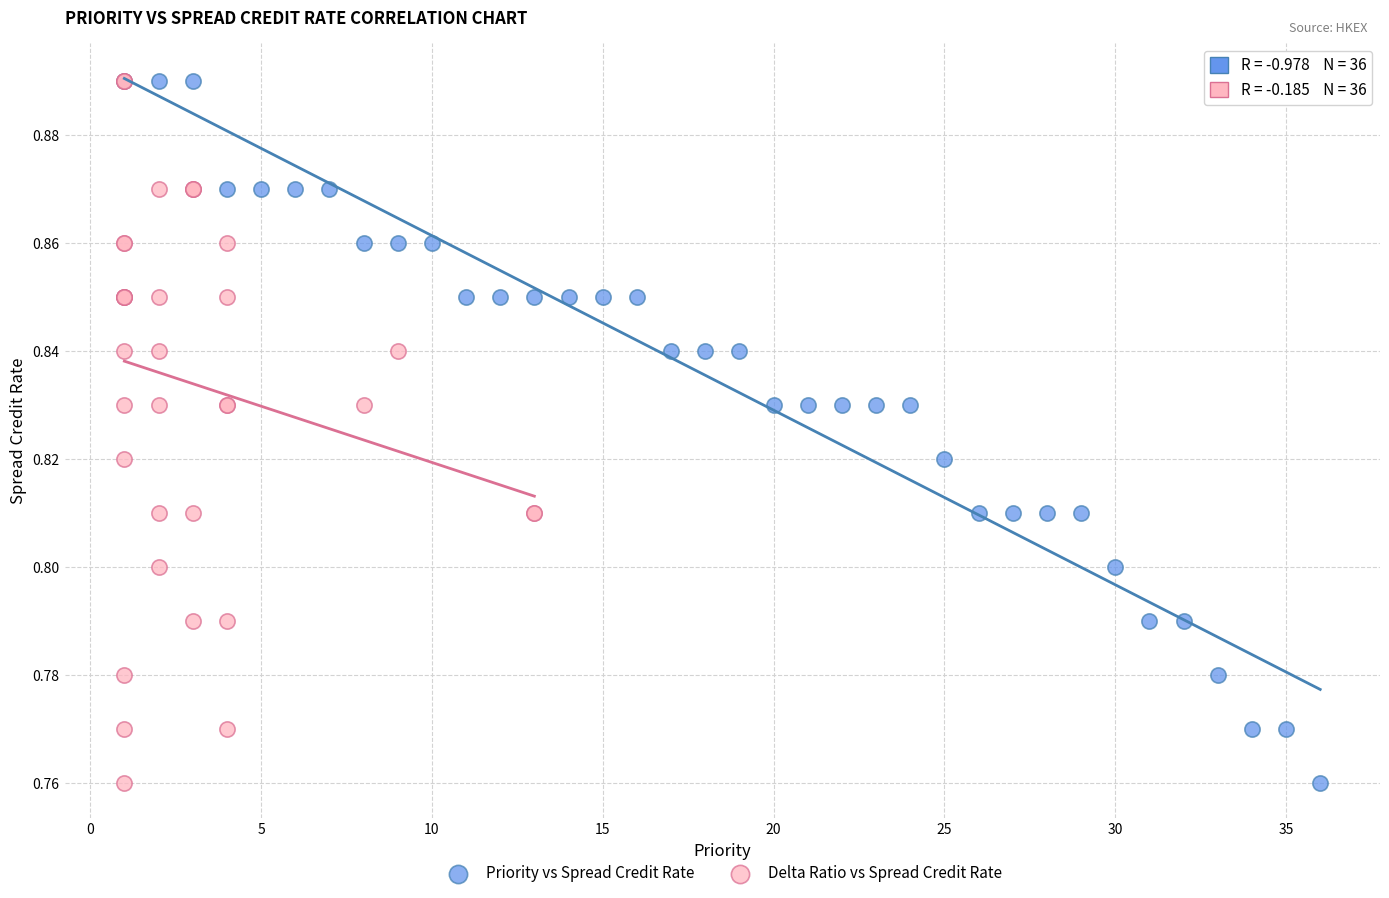

What are all the series names shown in the legend?

Priority vs Spread Credit Rate, Delta Ratio vs Spread Credit Rate